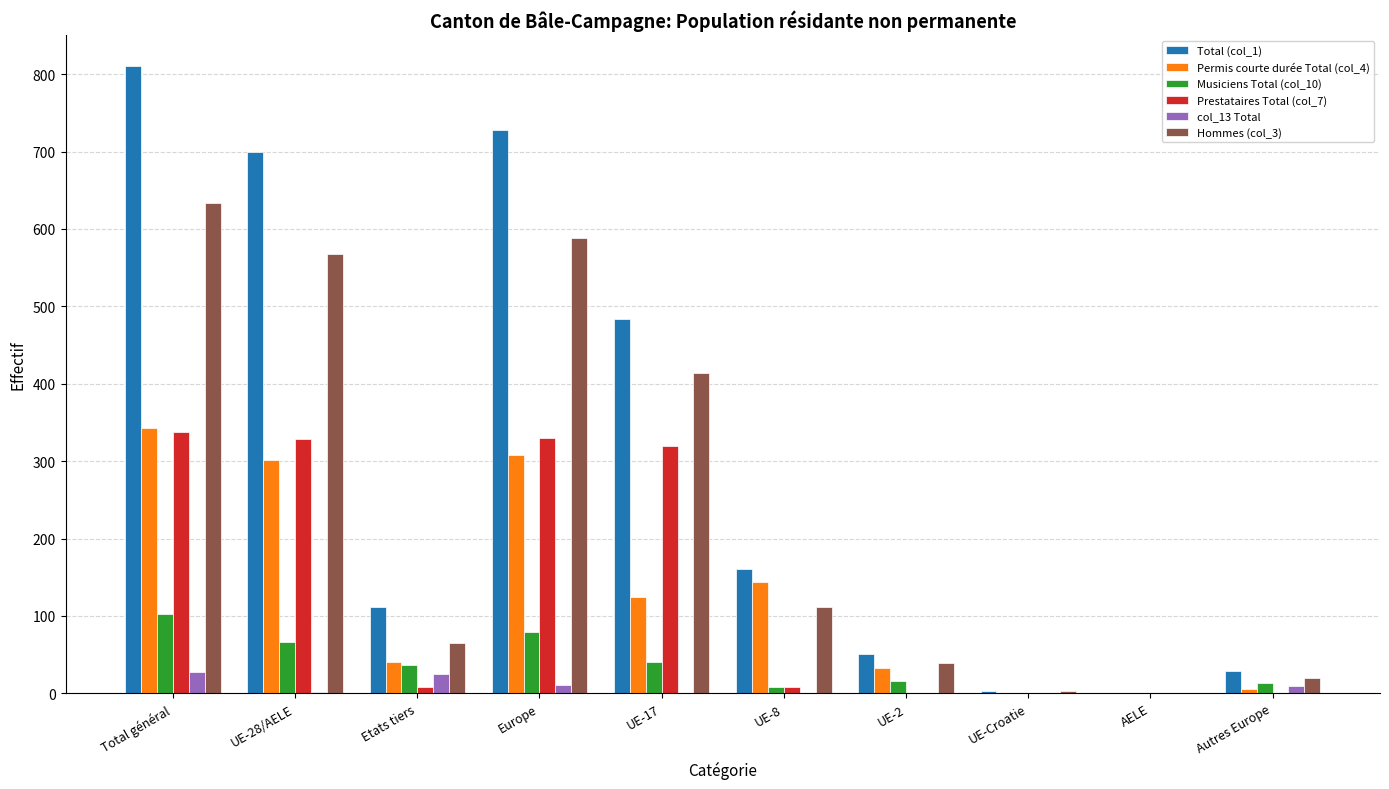

Is the value of Hommes (col_3) at Etats tiers greater than the value of Musiciens Total (col_10) at Europe?

No